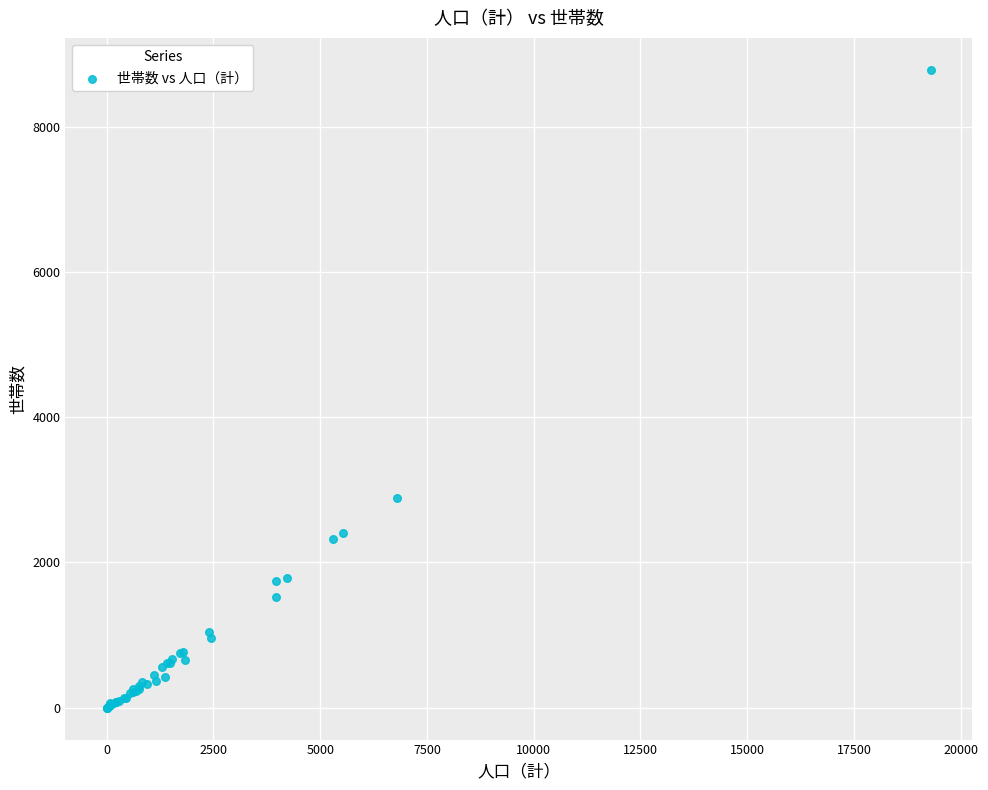

What Y value in the scatter plot is closest to 4393?

2890